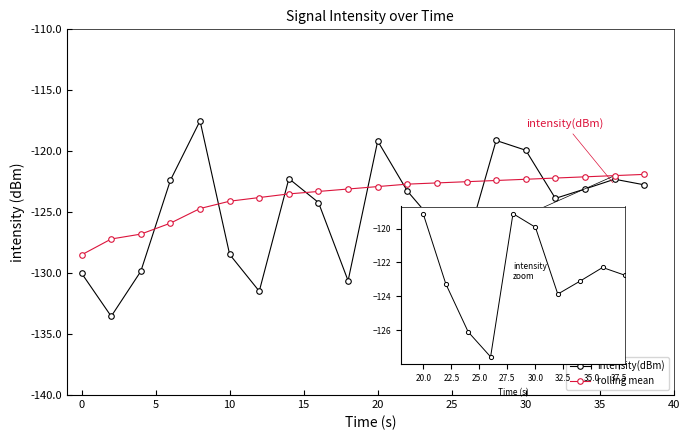

The intensity(dBm) series shows -131.5 at 12. True or false?

True